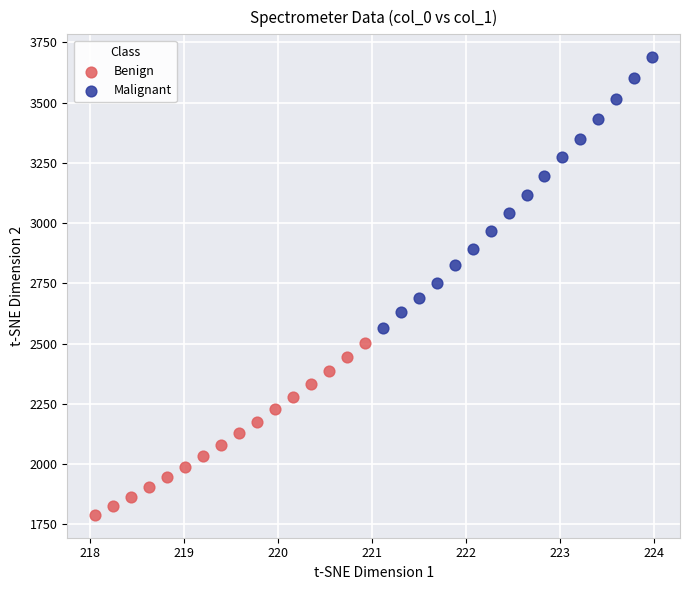

Which series contains the lowest Y value?

Benign